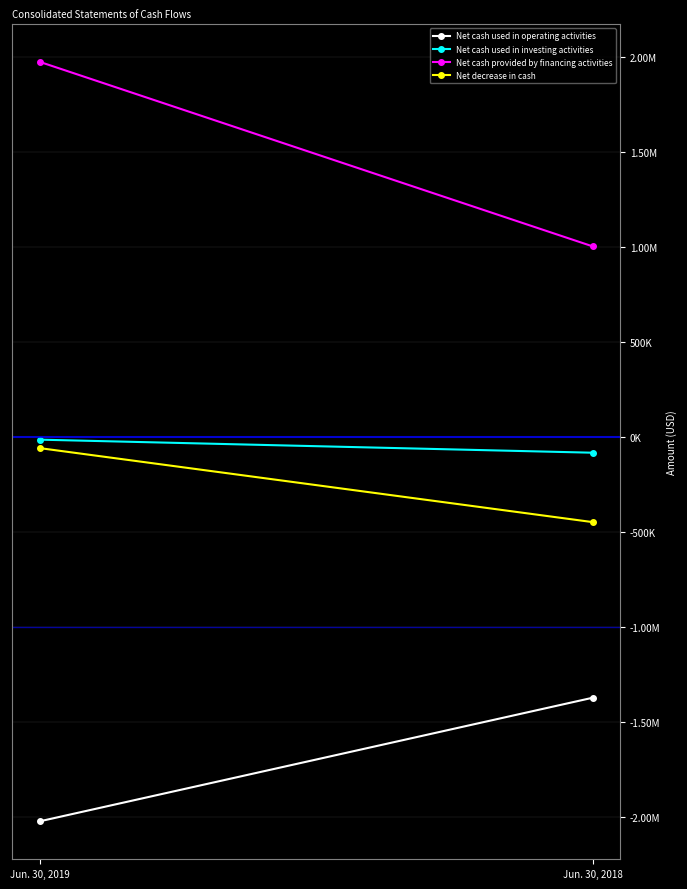

Which series has the largest range (max minus min)?

Net cash provided by financing activities